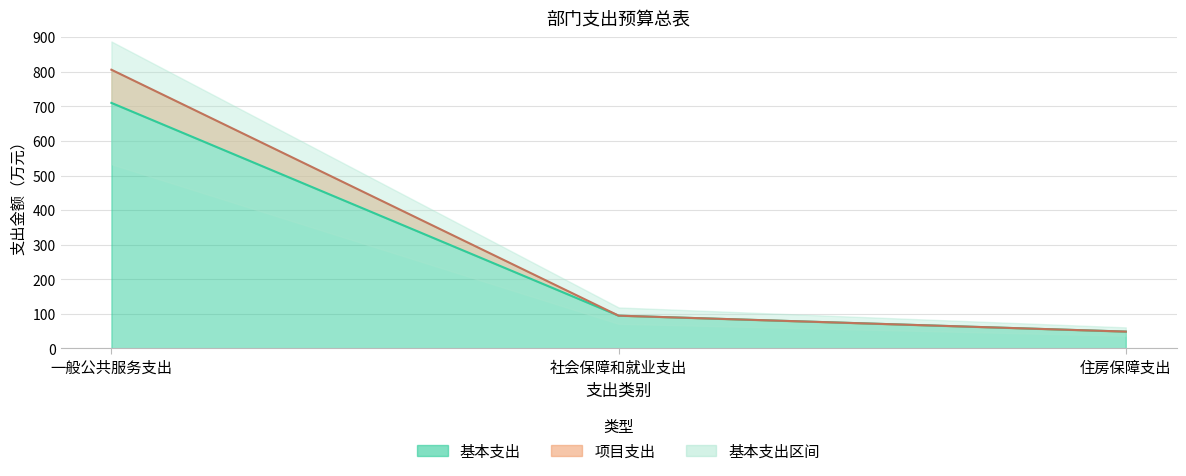

Where is 基本支出 nearest to the value 379?

社会保障和就业支出